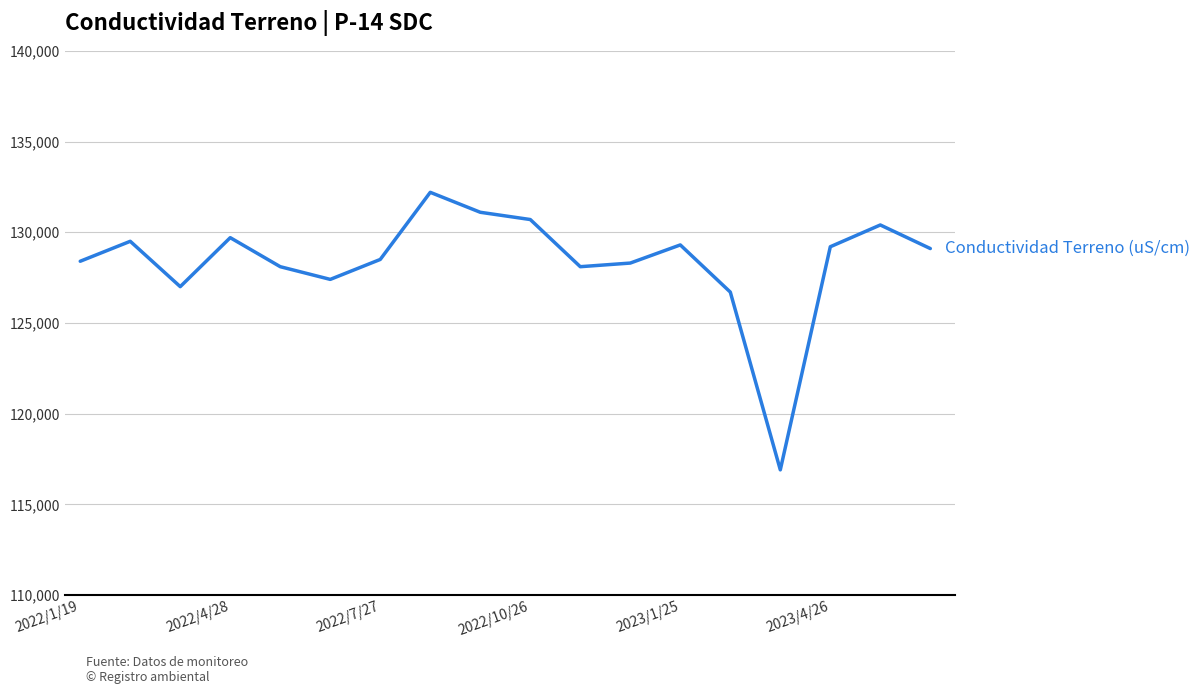

What is the minimum value shown in the chart?

116900